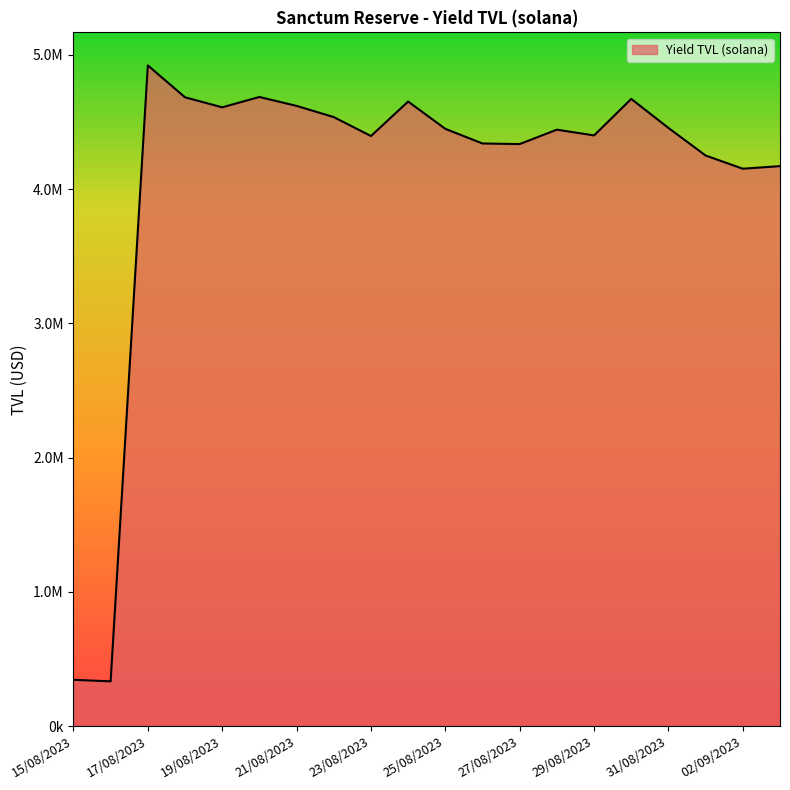

Is this an area chart (filled region under the line)?

Yes